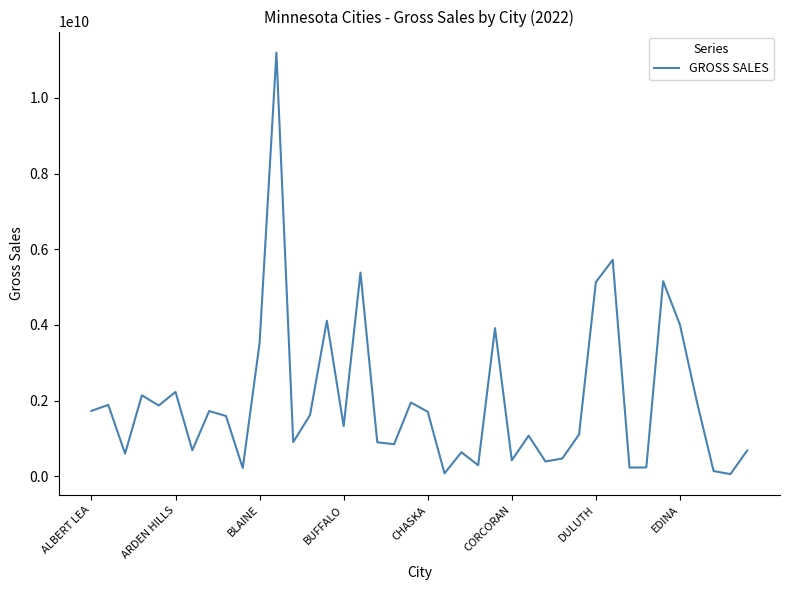

What is the greatest value displayed?

11198051875